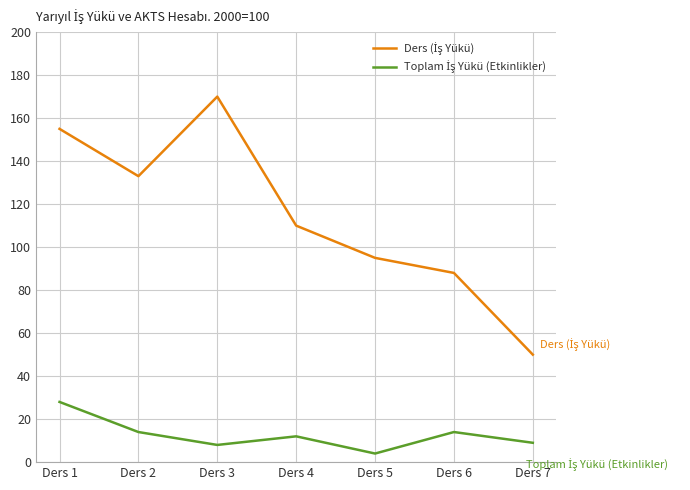

Which label corresponds to the largest value in the chart?

Ders 3